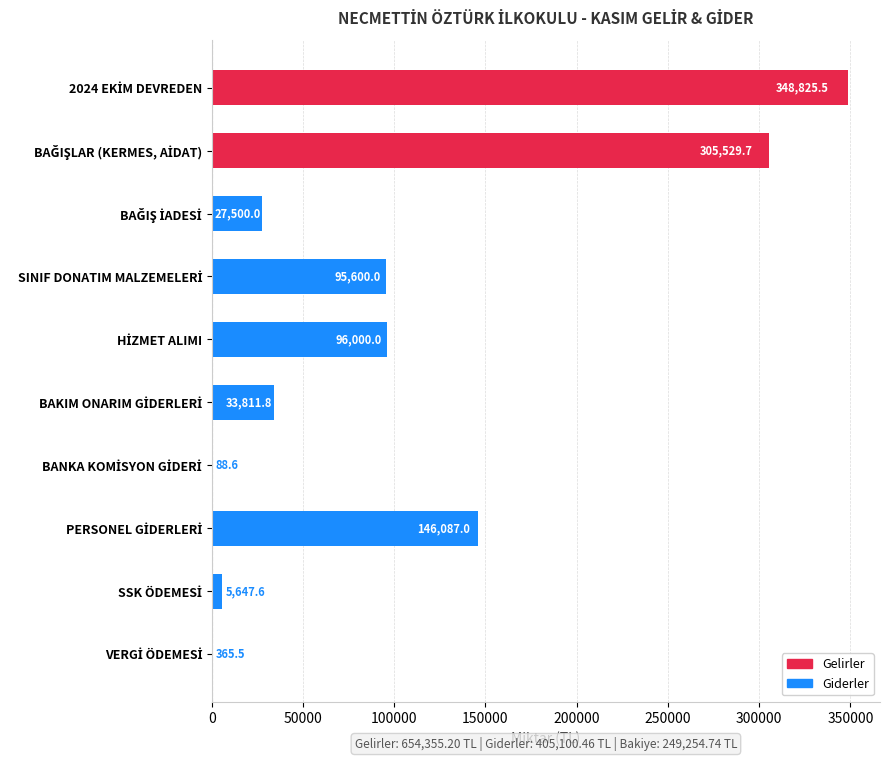

What is the greatest value displayed?

348825.5